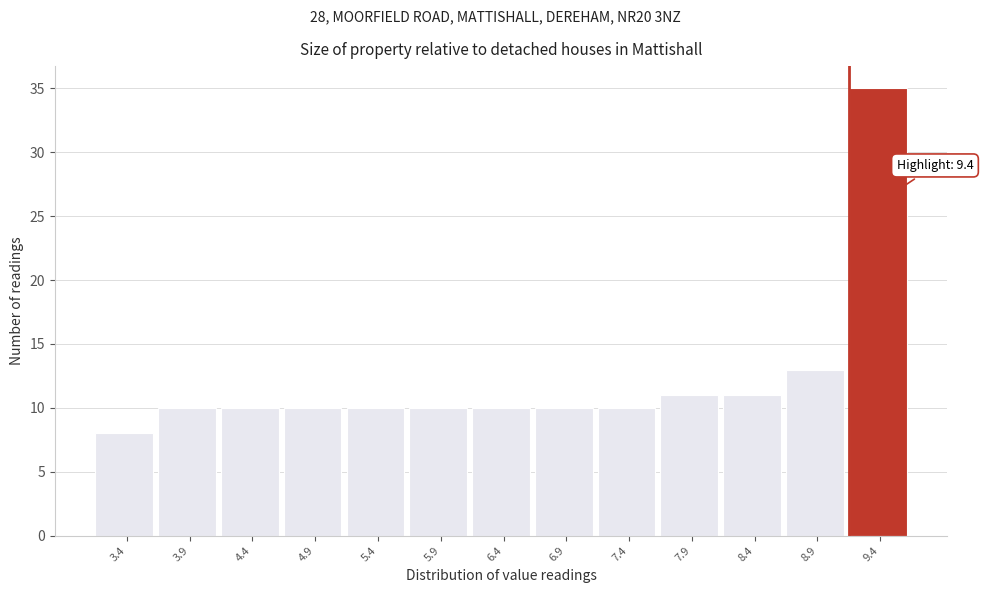

Reading left to right, transcribe all the data shown in this chart.

3.4=8	3.9=10	4.4=10	4.9=10	5.4=10	5.9=10	6.4=10	6.9=10	7.4=10	7.9=11	8.4=11	8.9=13	9.4=35